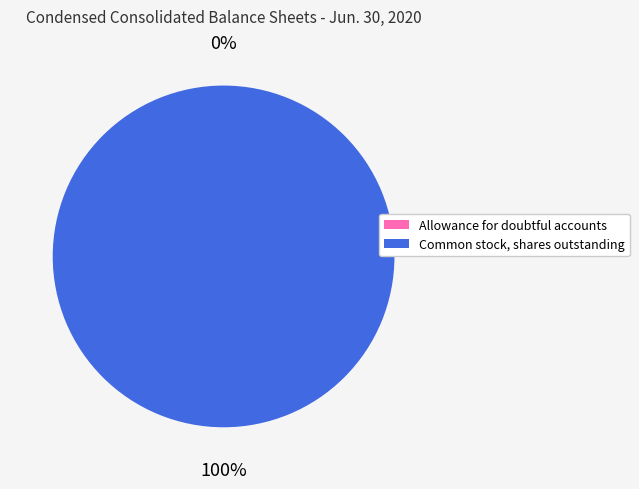

The Common stock, shares outstanding slice represents 87% of the pie. True or false?

False